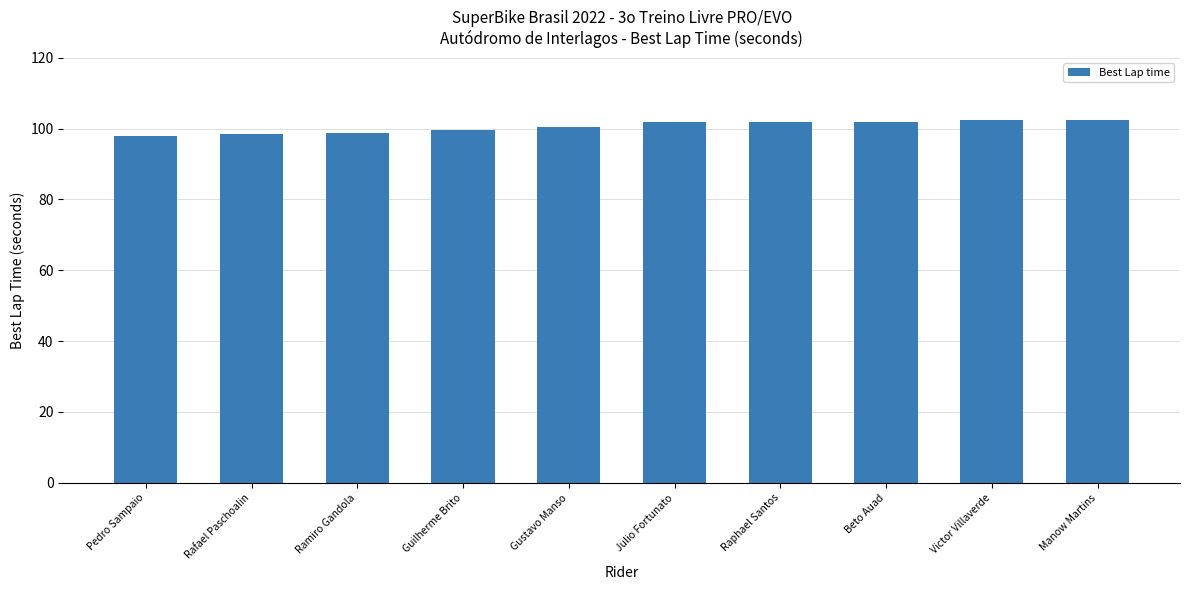

What is the maximum value shown in the chart?

102.5